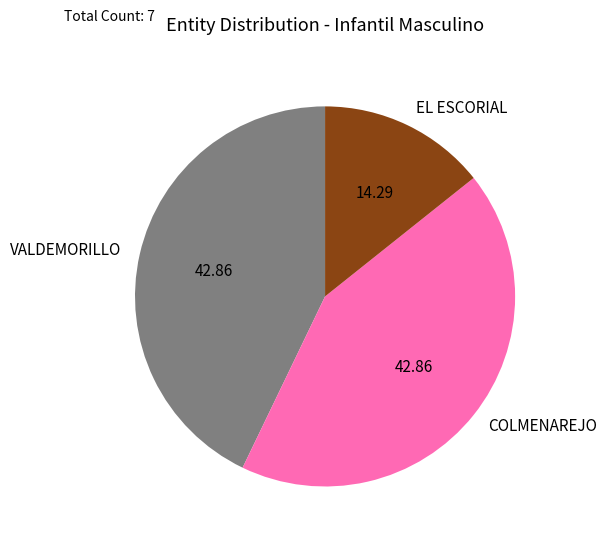

What is the ratio of the value at VALDEMORILLO to the value at EL ESCORIAL?

3.0